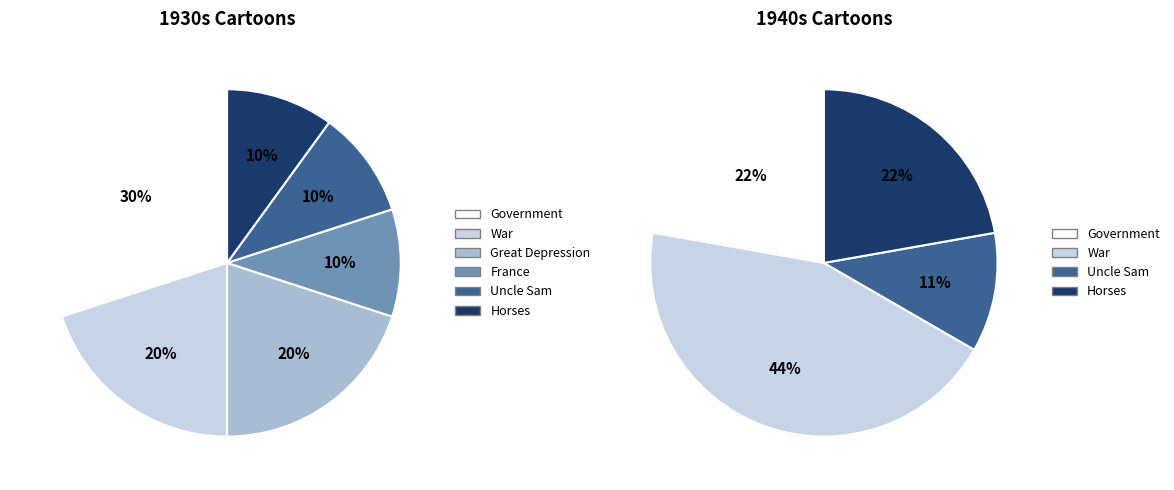

Which has a higher value, Horses or France?

Horses